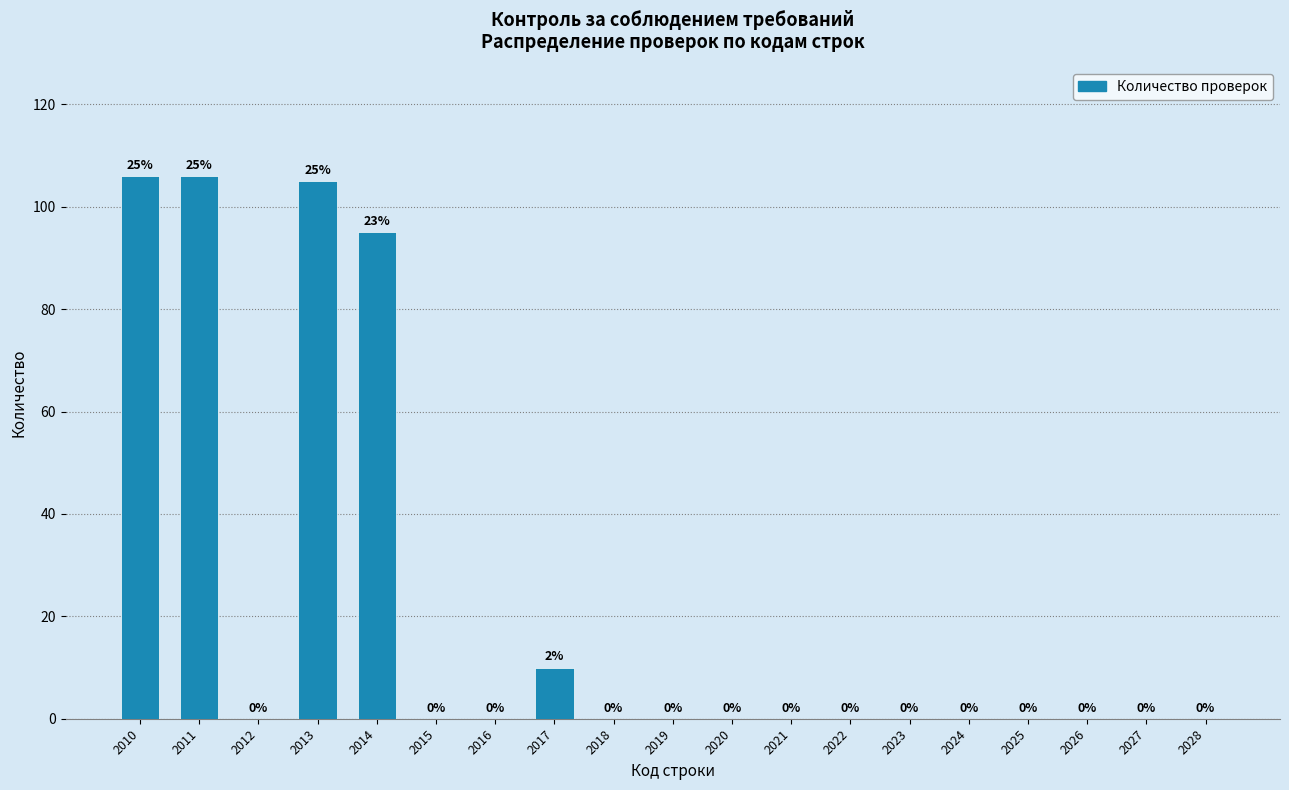

Reading left to right, transcribe all the data shown in this chart.

2010=106	2011=106	2012=0	2013=105	2014=95	2015=0	2016=0	2017=10	2018=0	2019=0	2020=0	2021=0	2022=0	2023=0	2024=0	2025=0	2026=0	2027=0	2028=0